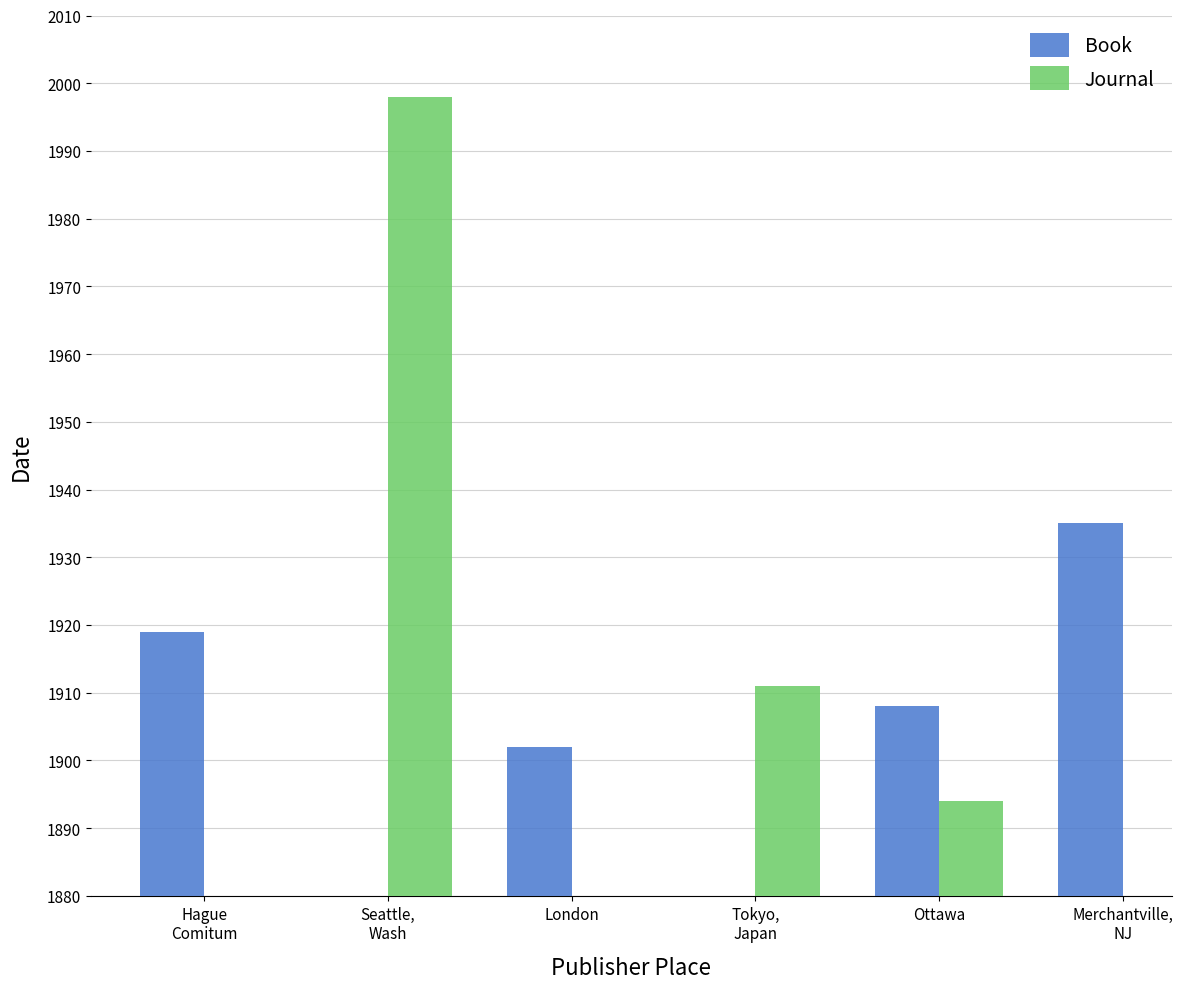

Are the bars grouped side by side (vs. stacked)?

Yes